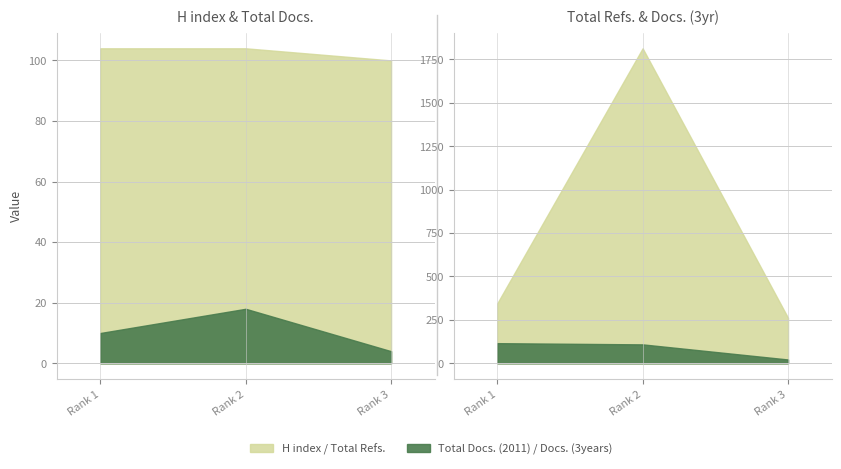

Reading left to right, list all the values displayed in this chart.

H index: 104	104	100
Total Docs. (2011): 10	18	4
Total Docs. (3years): 116	109	22
Total Refs.: 345	1814	262